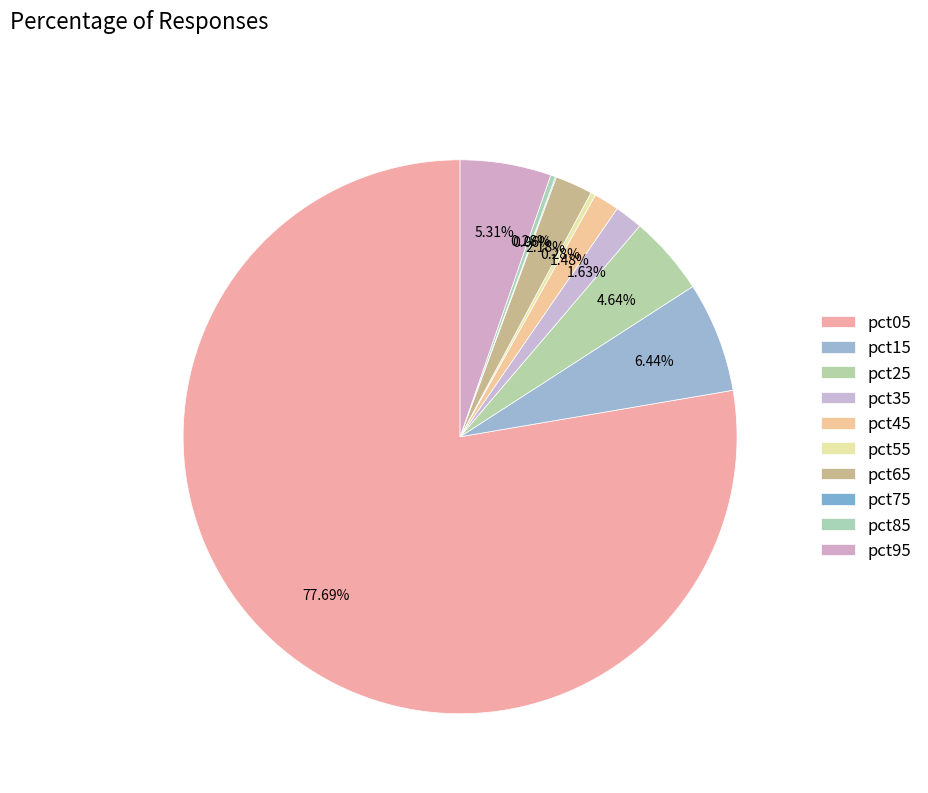

The pct75 slice represents 0% of the pie. True or false?

True